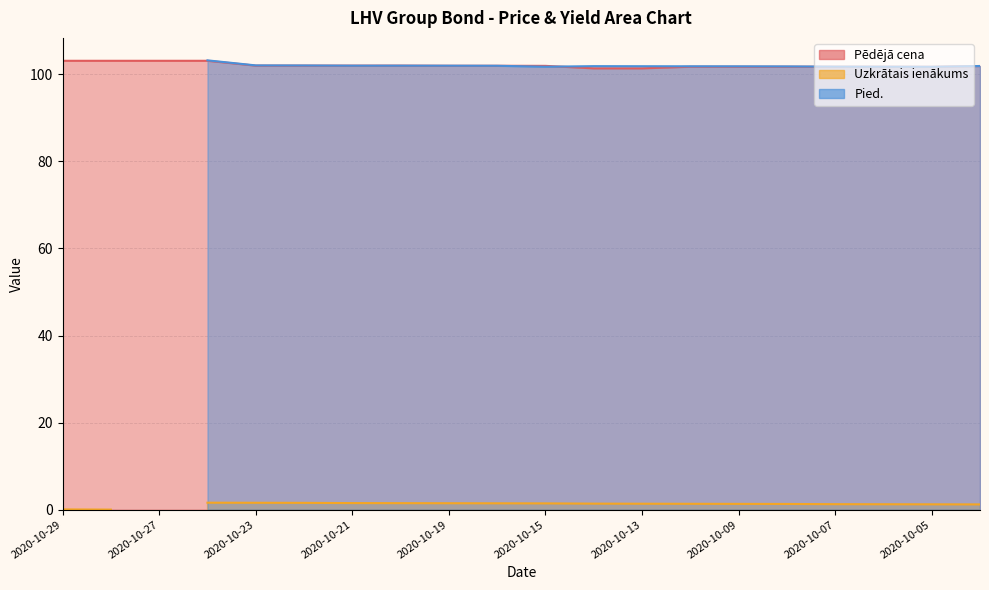

True or false: Uzkrātais ienākums and Pied. cross at least once.

False